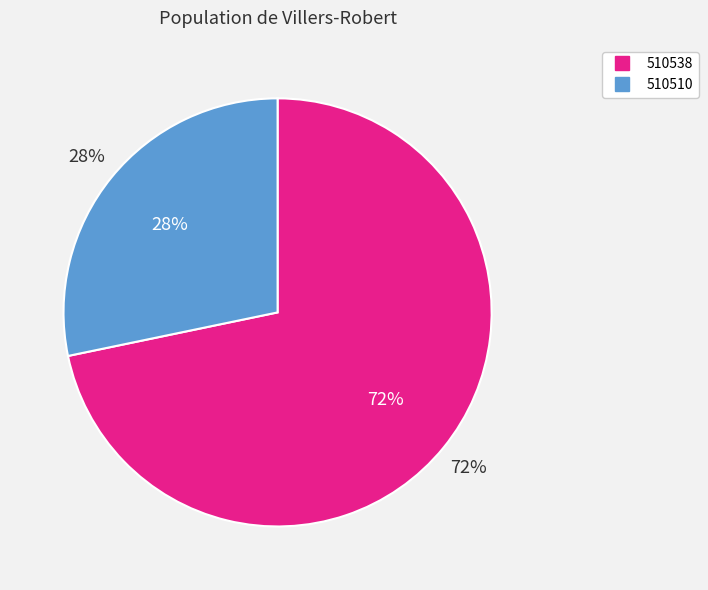

Does 510538 represent more than half of the total?

Yes